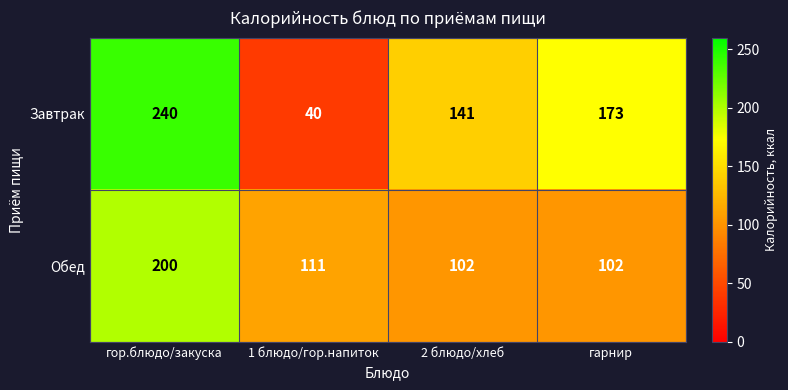

Which category has the lowest value across all series?

1 блюдо/гор.напиток